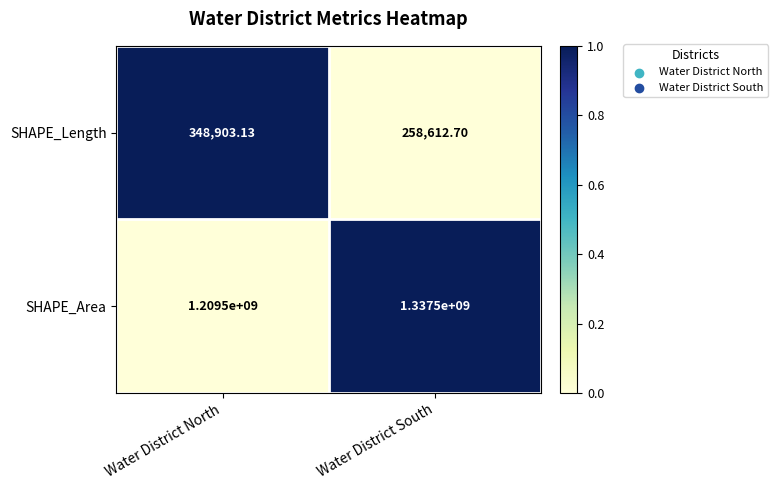

Which category has the lowest value in the SHAPE_Area series?

Water District North